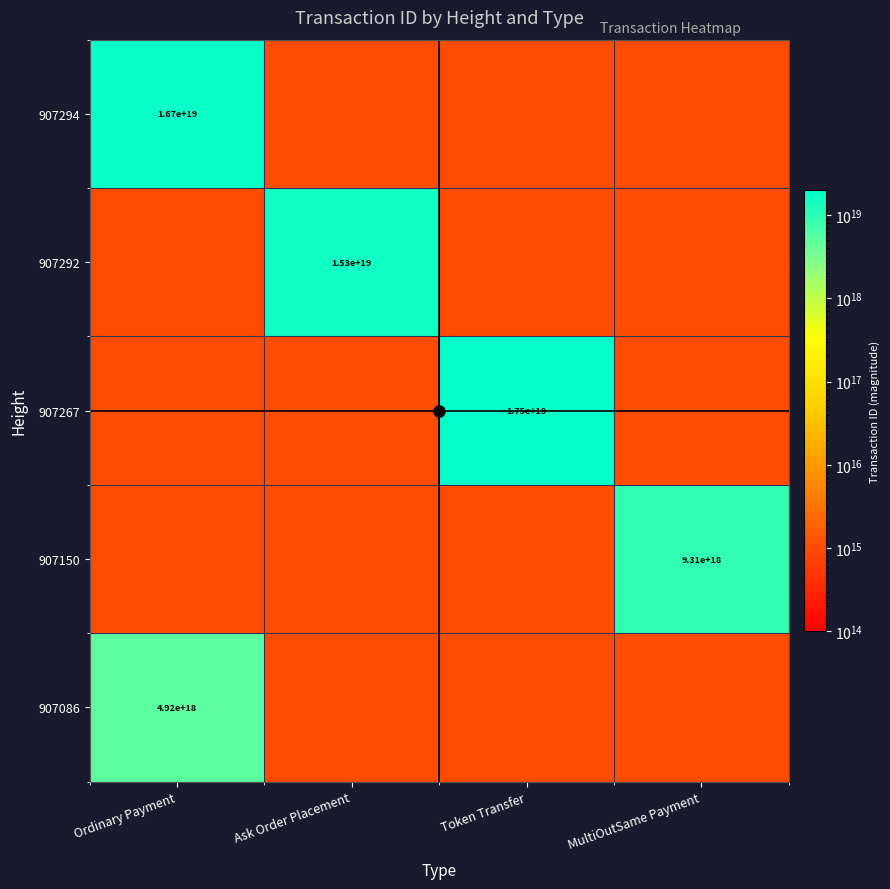

The 907150 series shows 9310000000000000000 at MultiOutSame Payment. True or false?

True